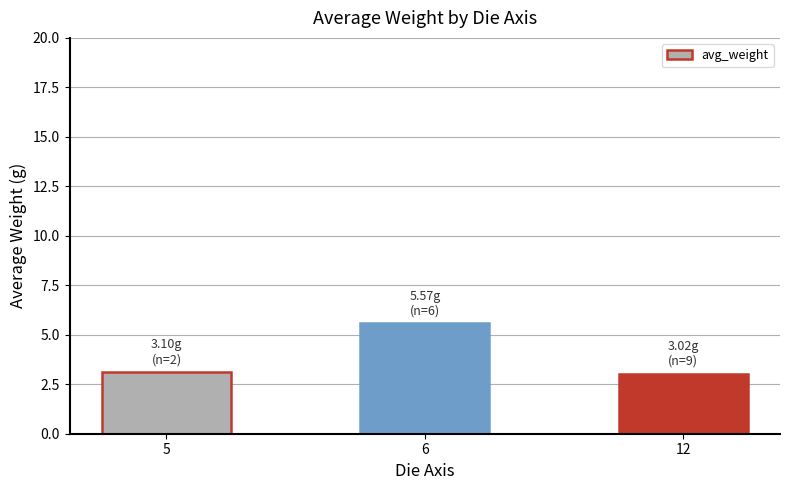

What is the approximate value at 12?

3.0